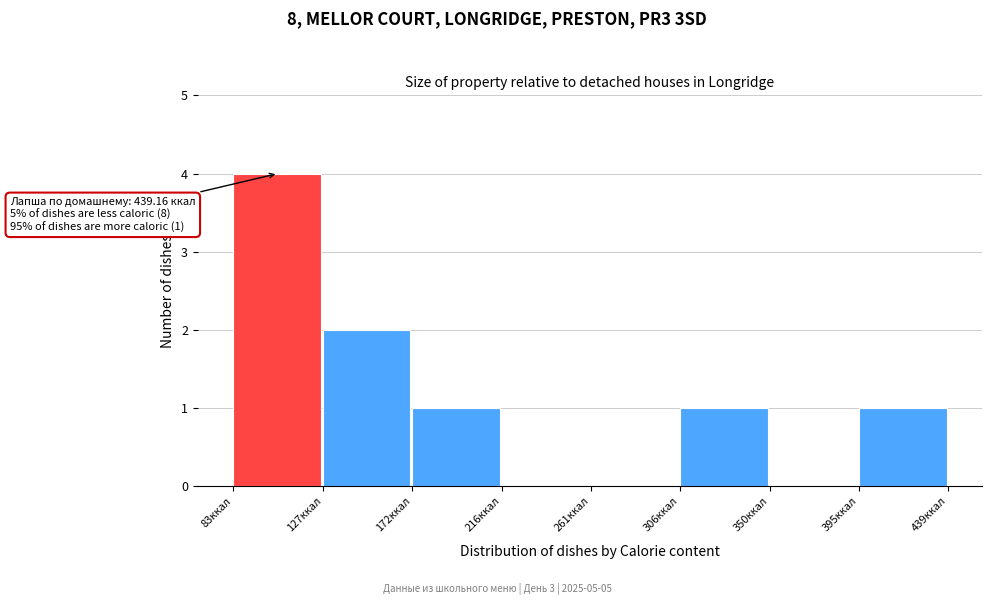

Over which range of the x-axis is the bar tallest?

85 to 125